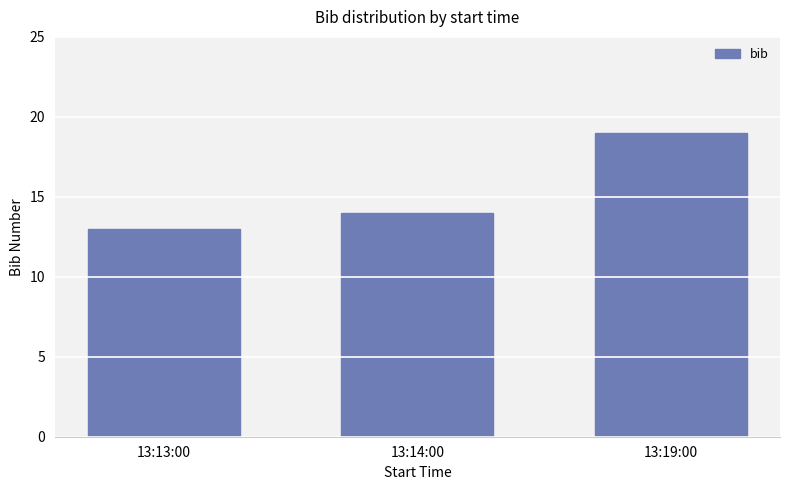

How many series are shown in this chart?

1